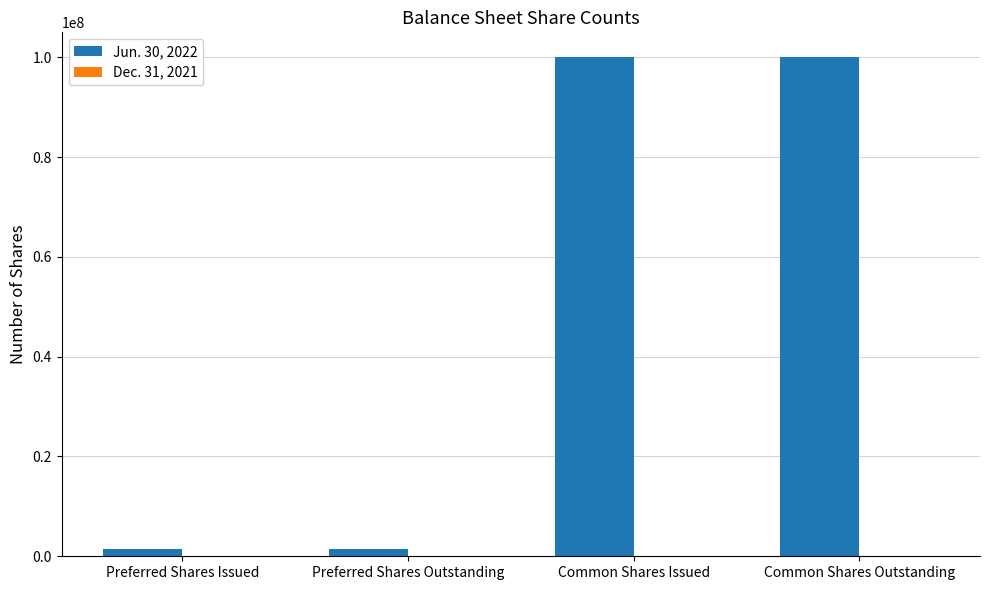

Which series has the largest total across all categories?

Jun. 30, 2022